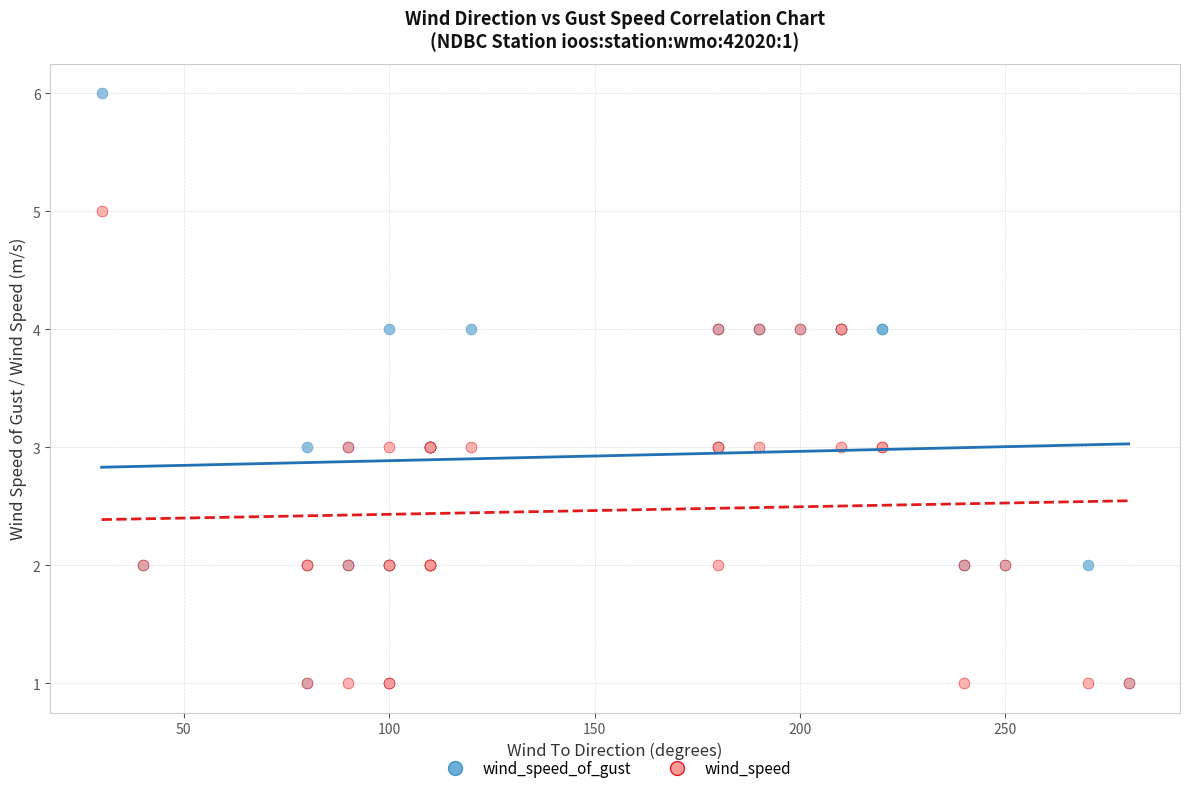

Which series has the largest Y range (max minus min)?

wind_speed_of_gust